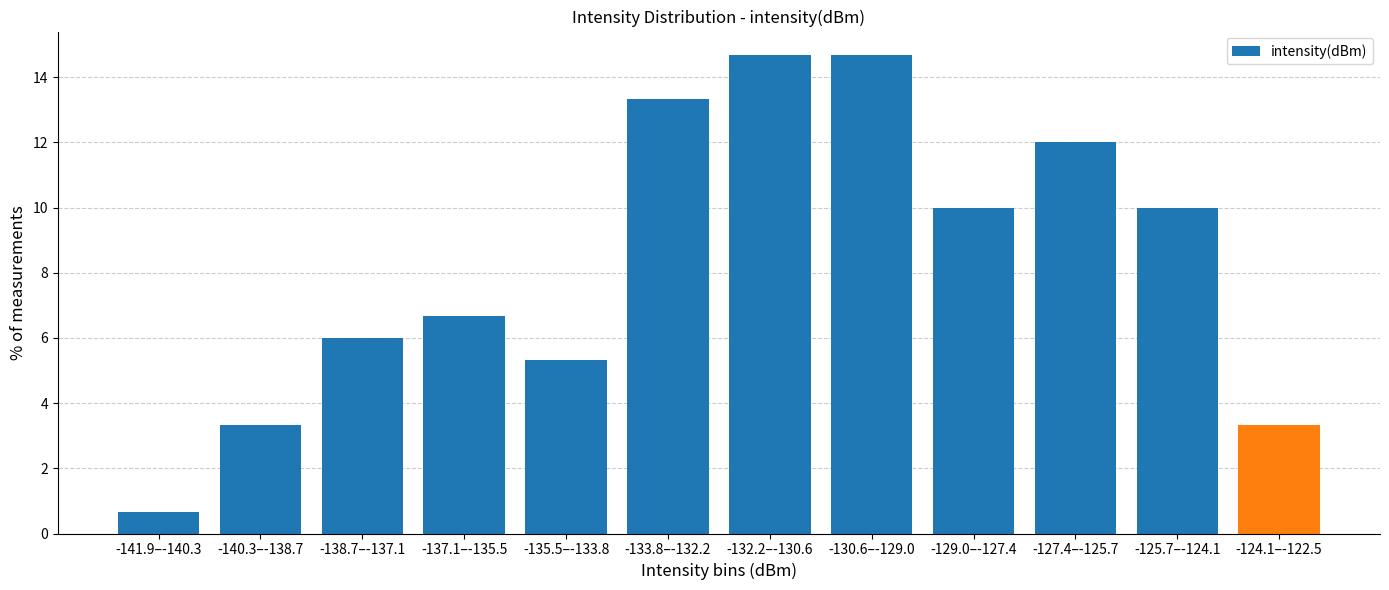

Reading left to right, what are all the values shown in this chart?

0.7	3.3	6.0	6.7	5.3	13.3	14.7	14.7	10.0	12.0	10.0	3.3